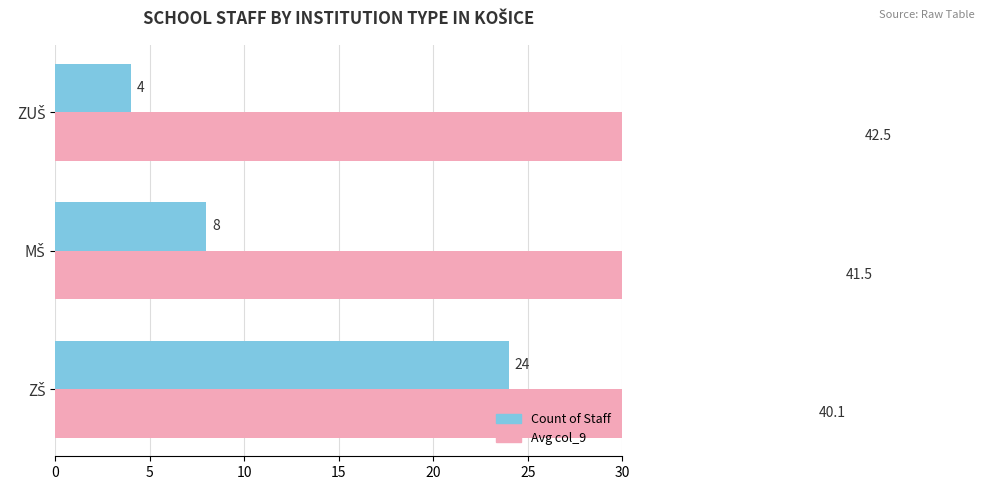

What is the total value across all series at ZUŠ?

46.5